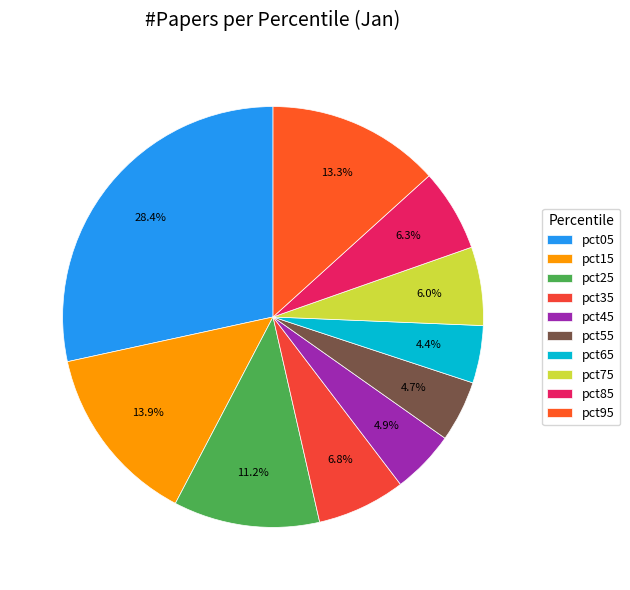

How many slices are in this pie chart?

10